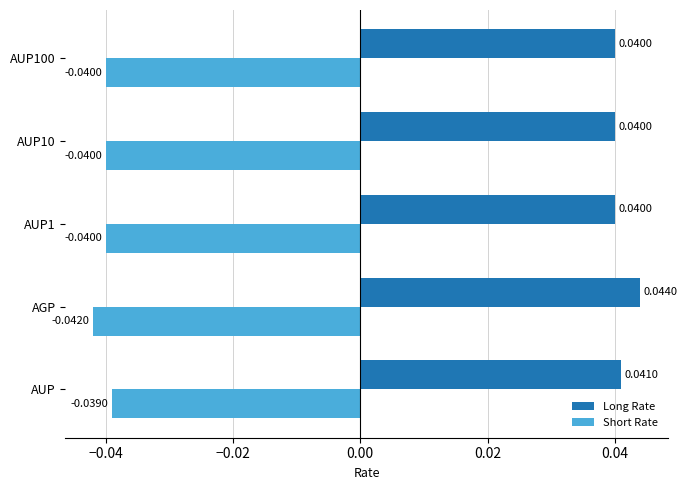

Rank the series by their maximum value, from highest to lowest.

Long Rate, Short Rate